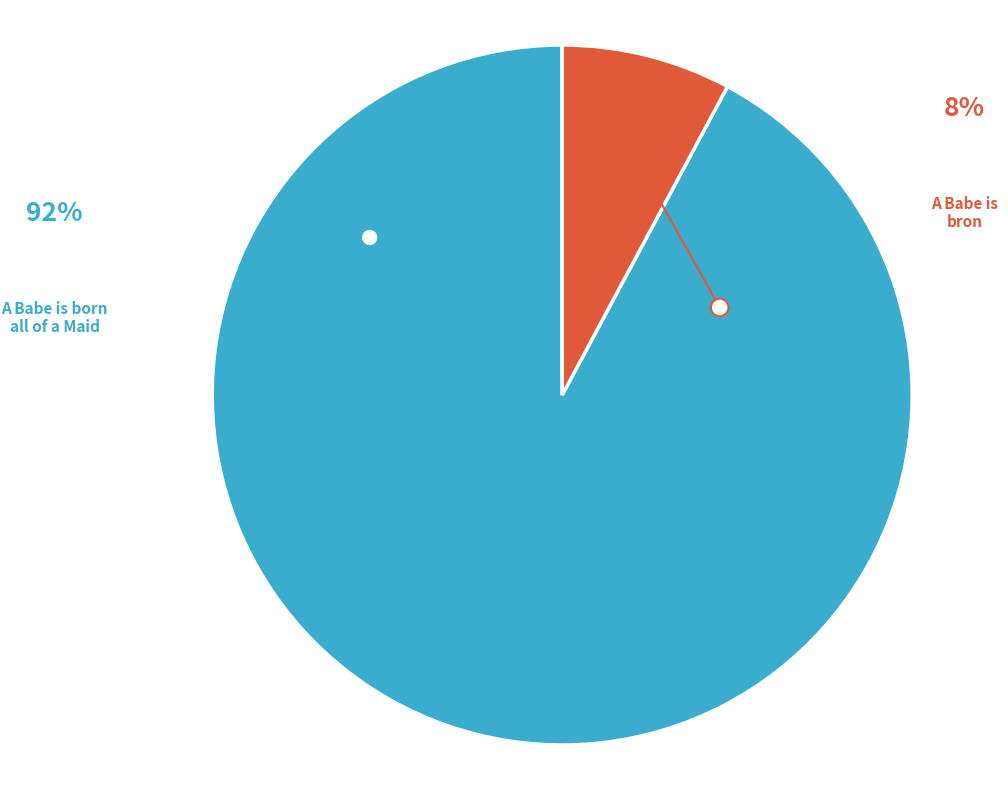

Approximately how many times larger is the value at A Babe is bron compared to A Babe is born all of a Maid?

0.1